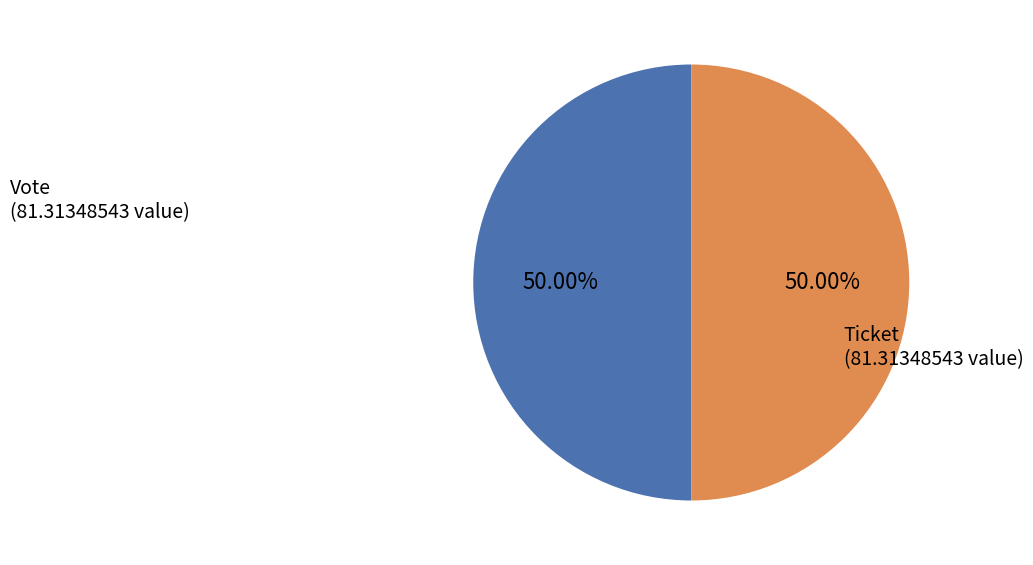

Which category has the smallest portion of the pie?

Ticket